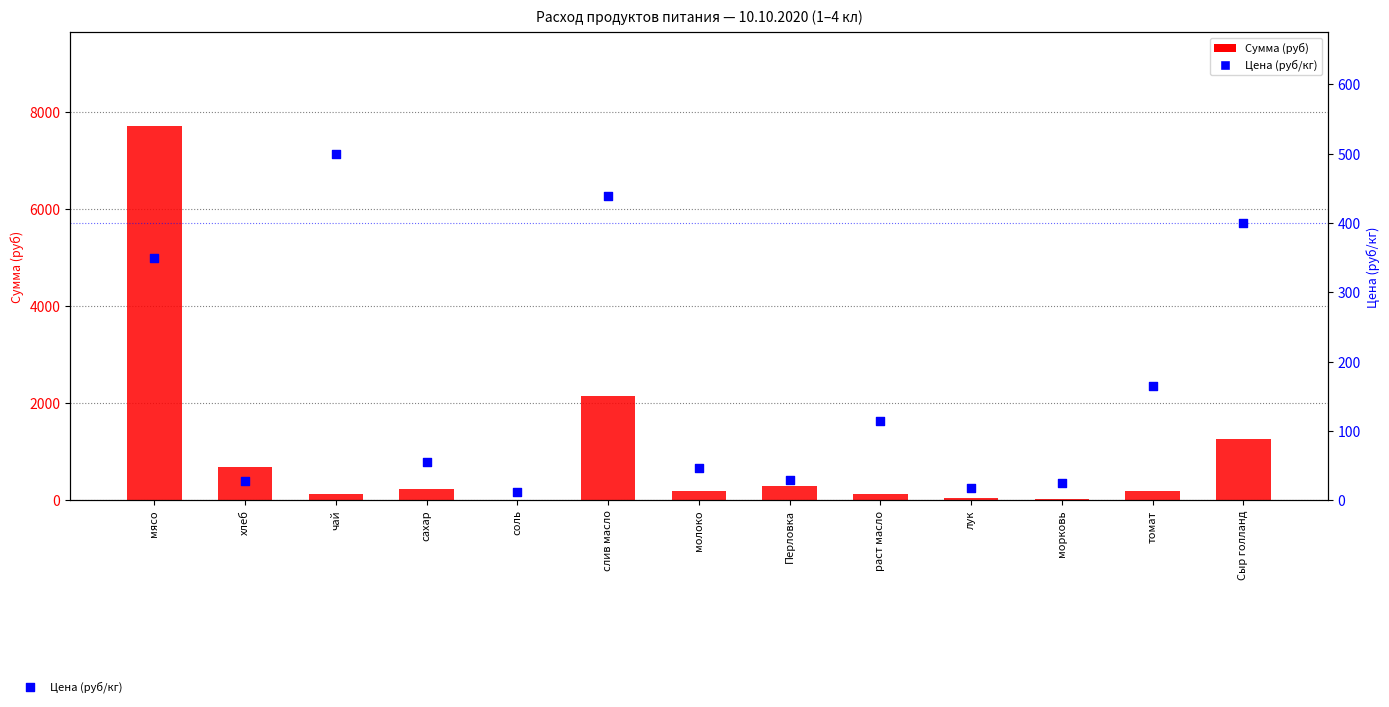

Which series has the widest spread of Y values?

Сумма (руб)